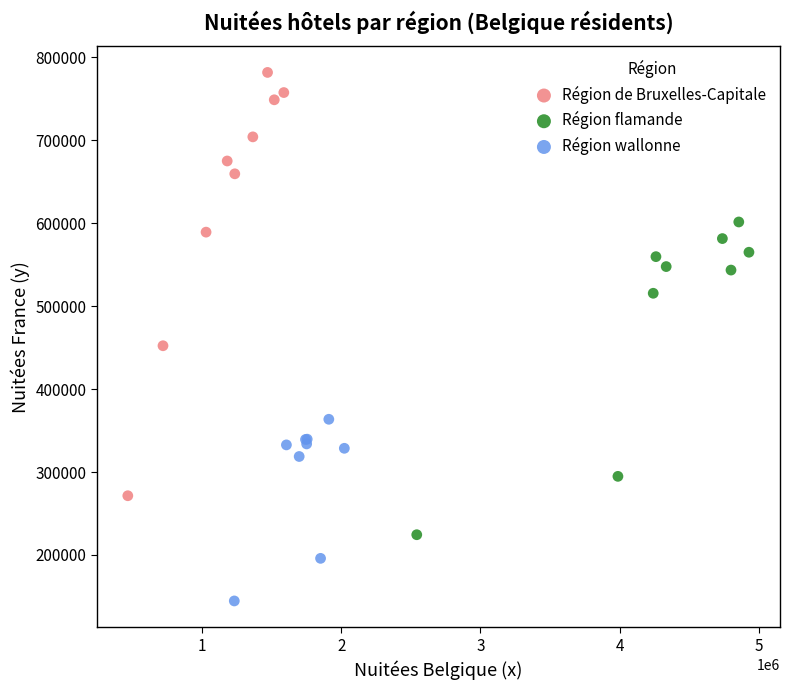

Which series has the widest spread of Y values?

Région de Bruxelles-Capitale